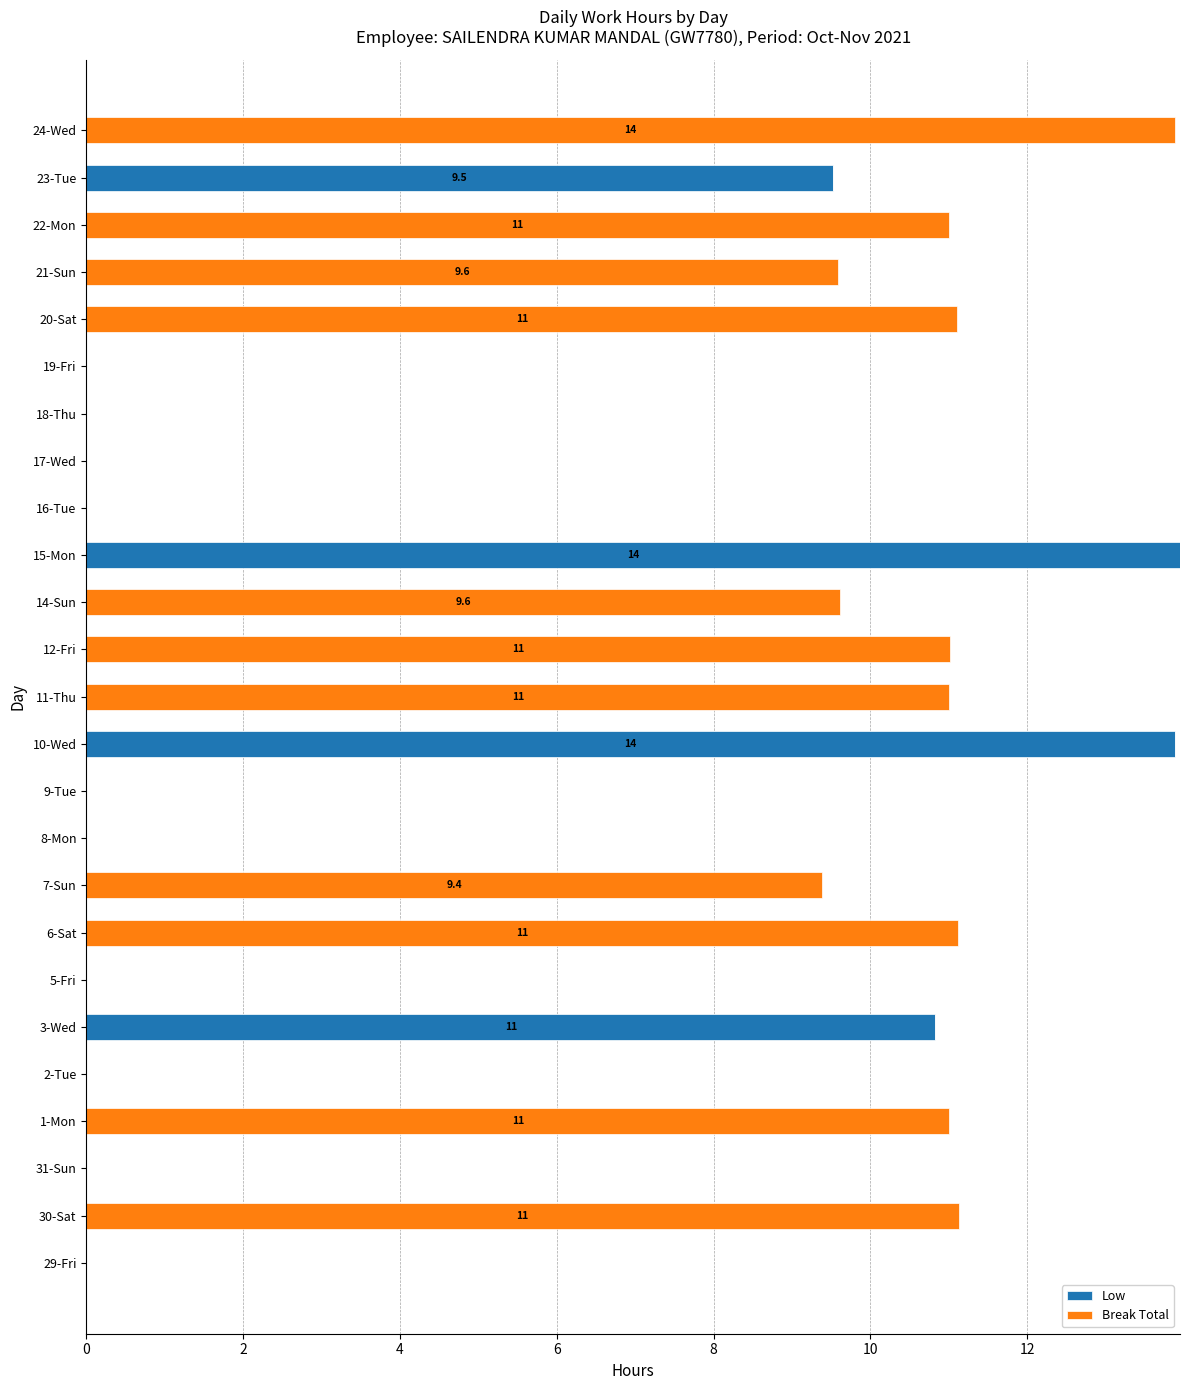

What is the sum of all Low values?

48.2